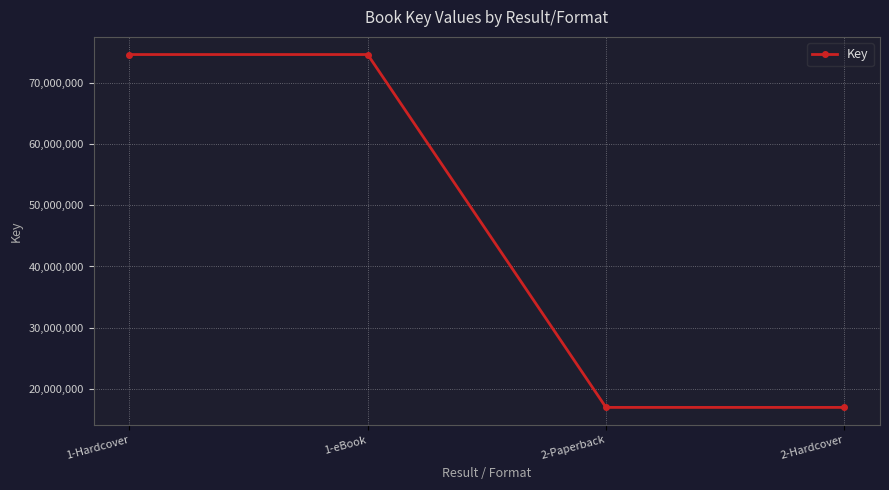

True or false: the data shows 74654073 at 1-eBook.

True